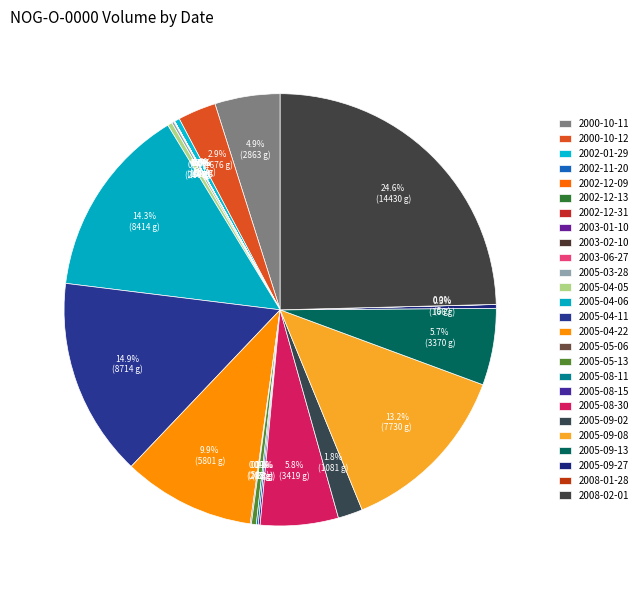

Does 2002-01-29 represent more than half of the total?

No